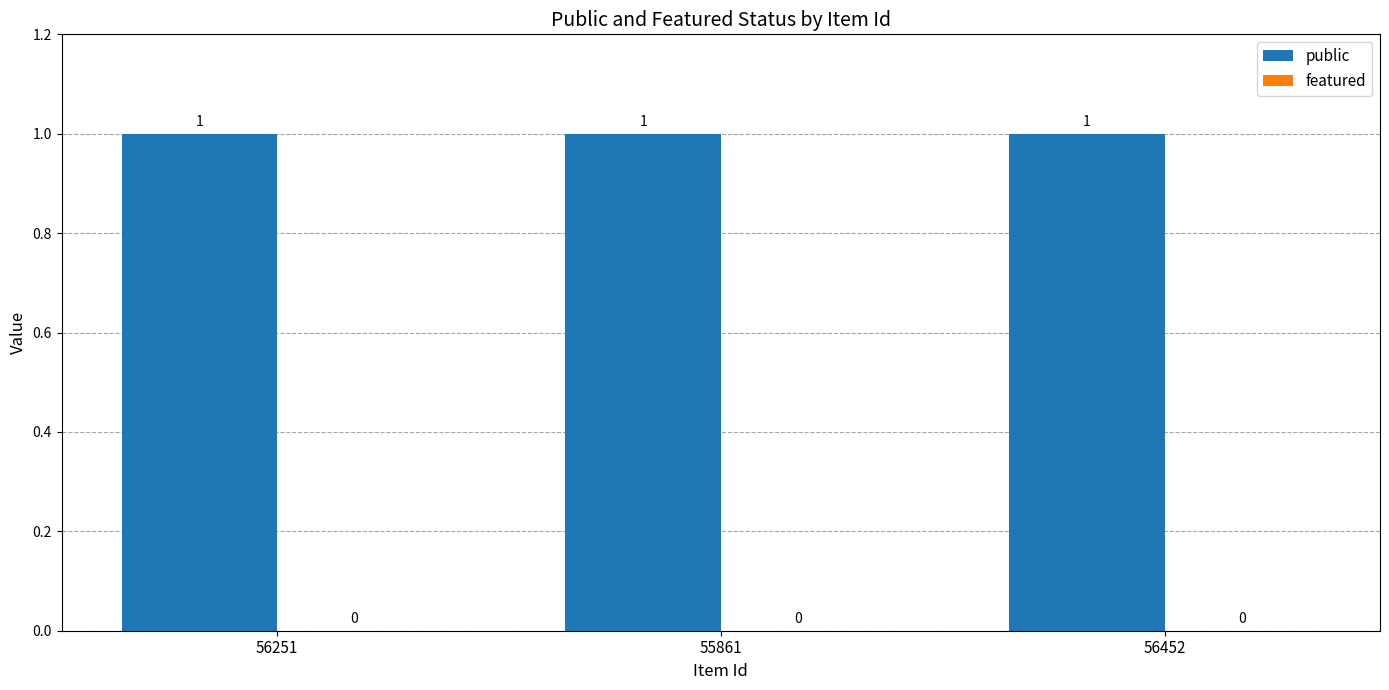

True or false: featured has a value of 0 at 55861.

True